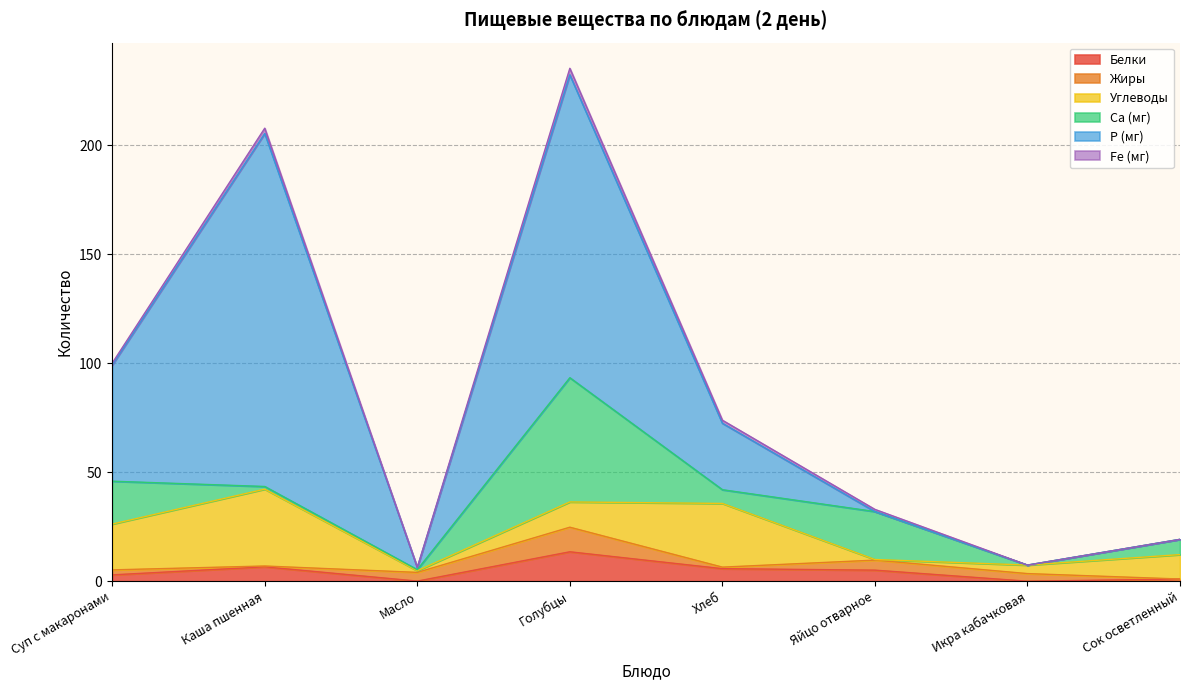

Is the value of Белки at Хлеб greater than the value of Р (мг) at Икра кабачковая?

Yes